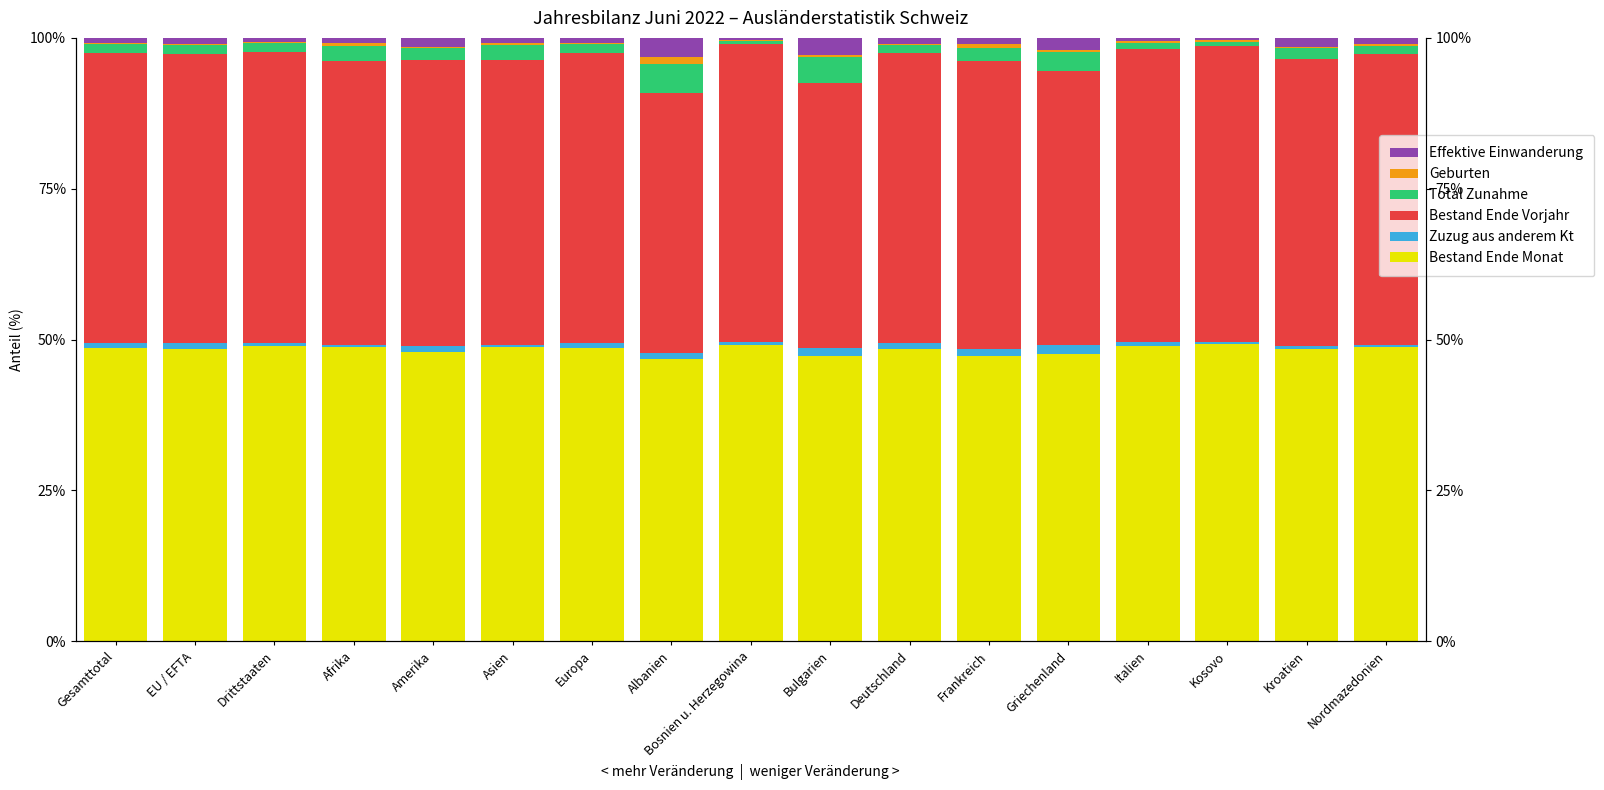

Between Europa and Albanien, which series saw the biggest shift?

Bestand Ende Vorjahr